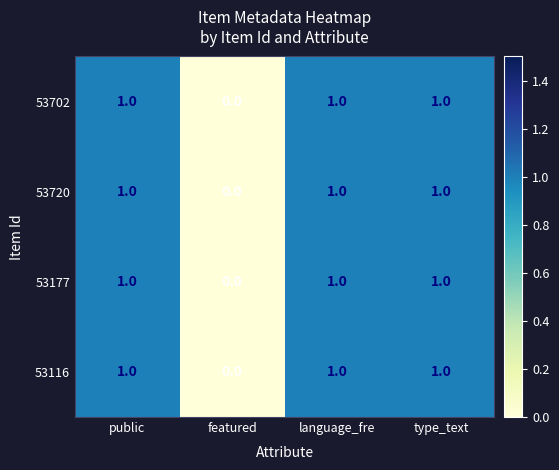

Is it true that 53702 equals 1 at language_fre?

True